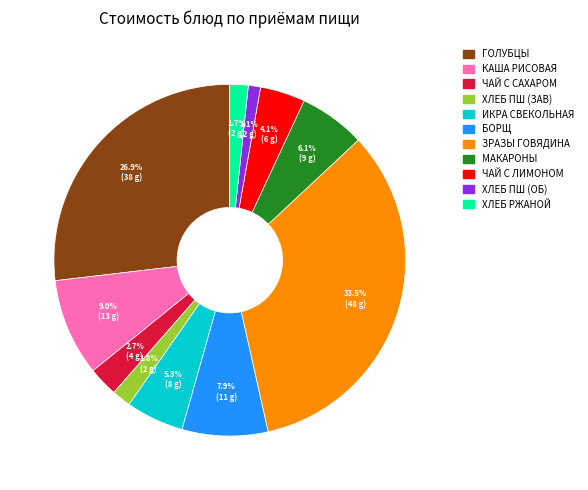

What percentage is NOT represented by БОРЩ?

92.1%